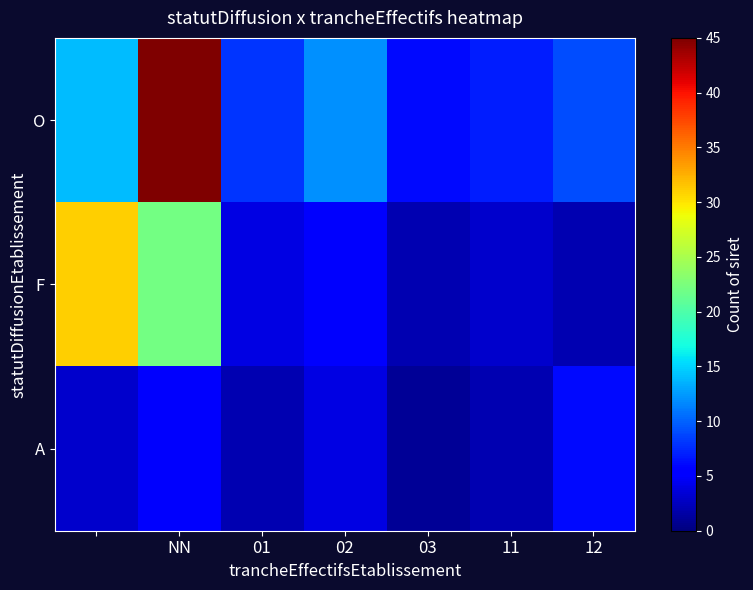

Rank the series by their average value, from lowest to highest.

A, F, O